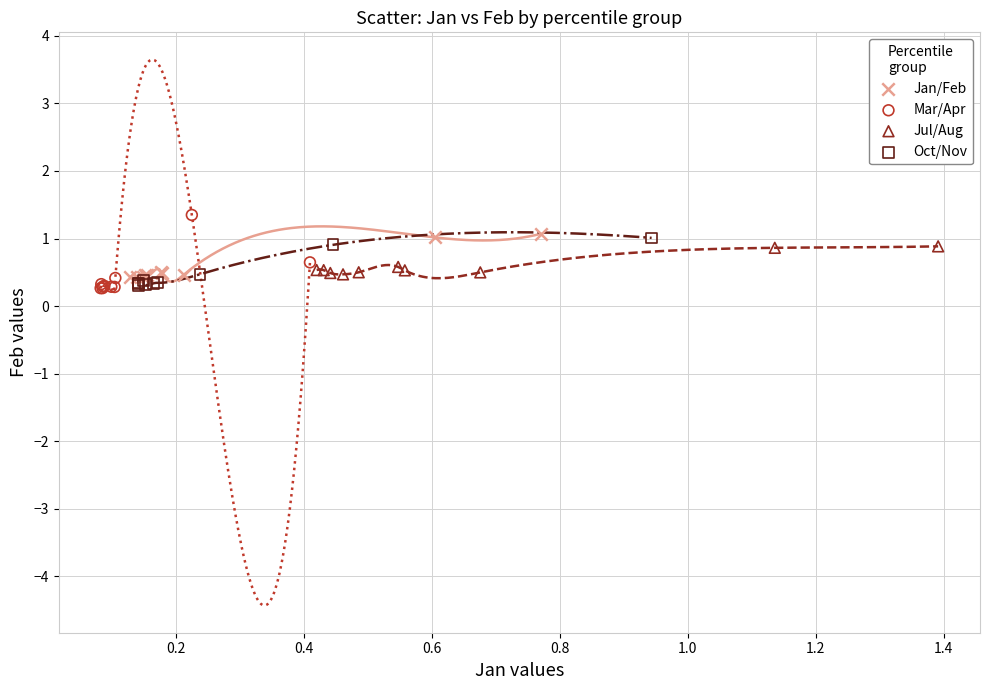

Which series has the largest Y range (max minus min)?

Mar/Apr